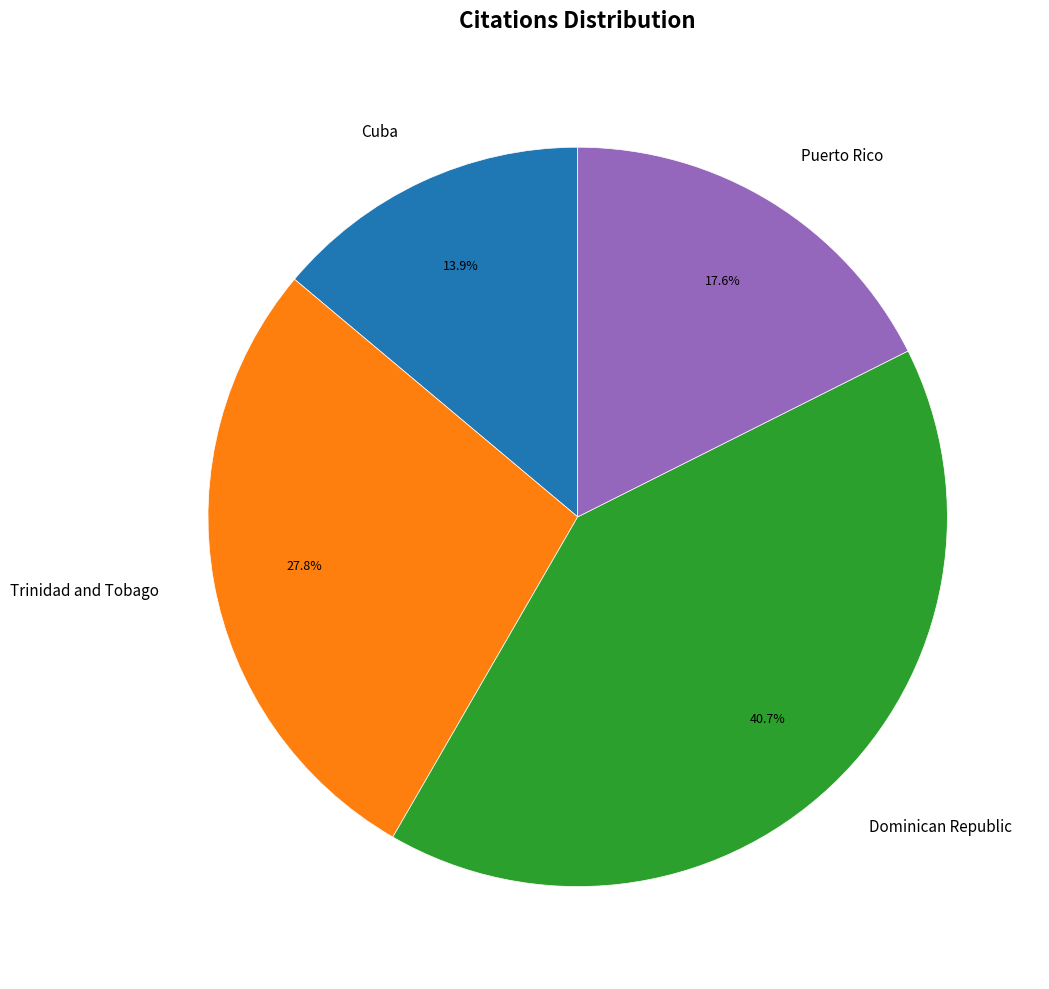

What is the largest slice in the pie chart?

Dominican Republic